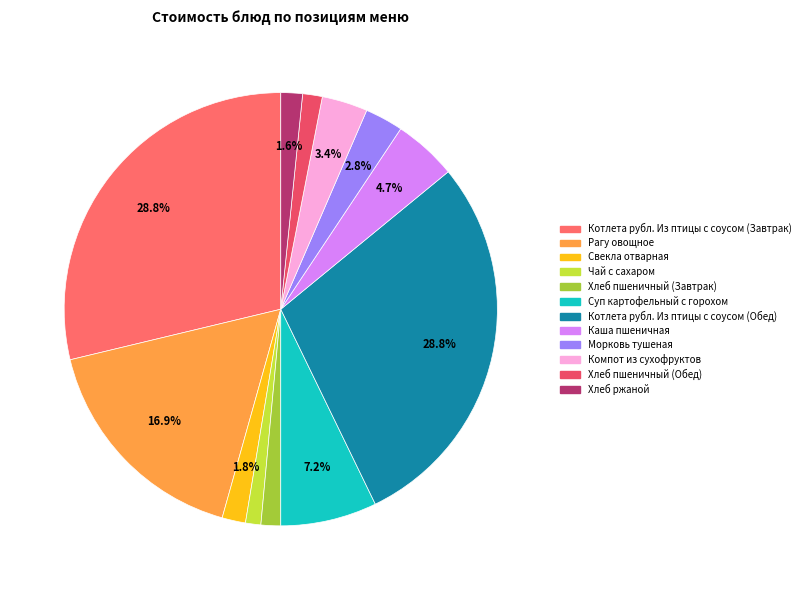

The Котлета рубл. Из птицы с соусом (Обед) slice represents 29% of the pie. True or false?

True